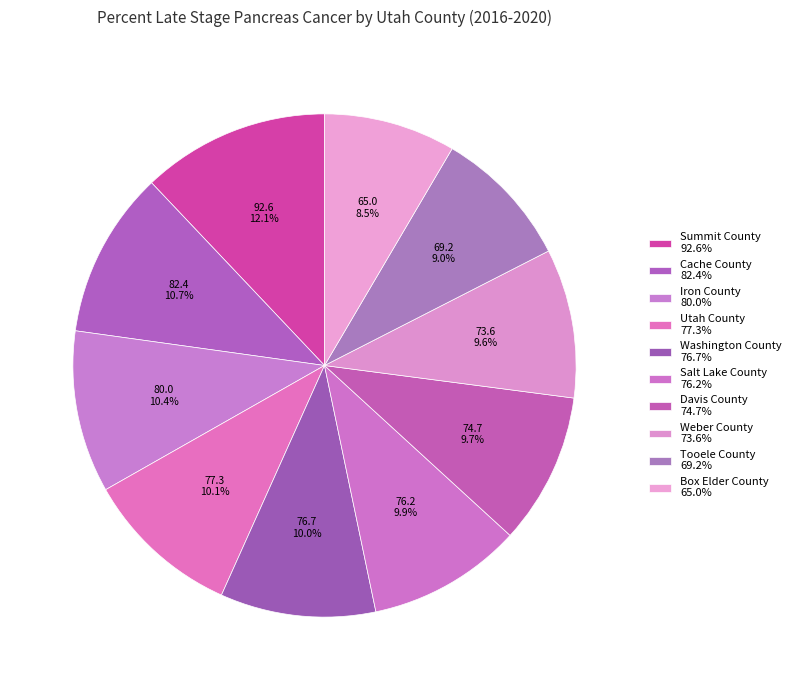

To the nearest percent, what percentage of the pie is Iron County?

10%